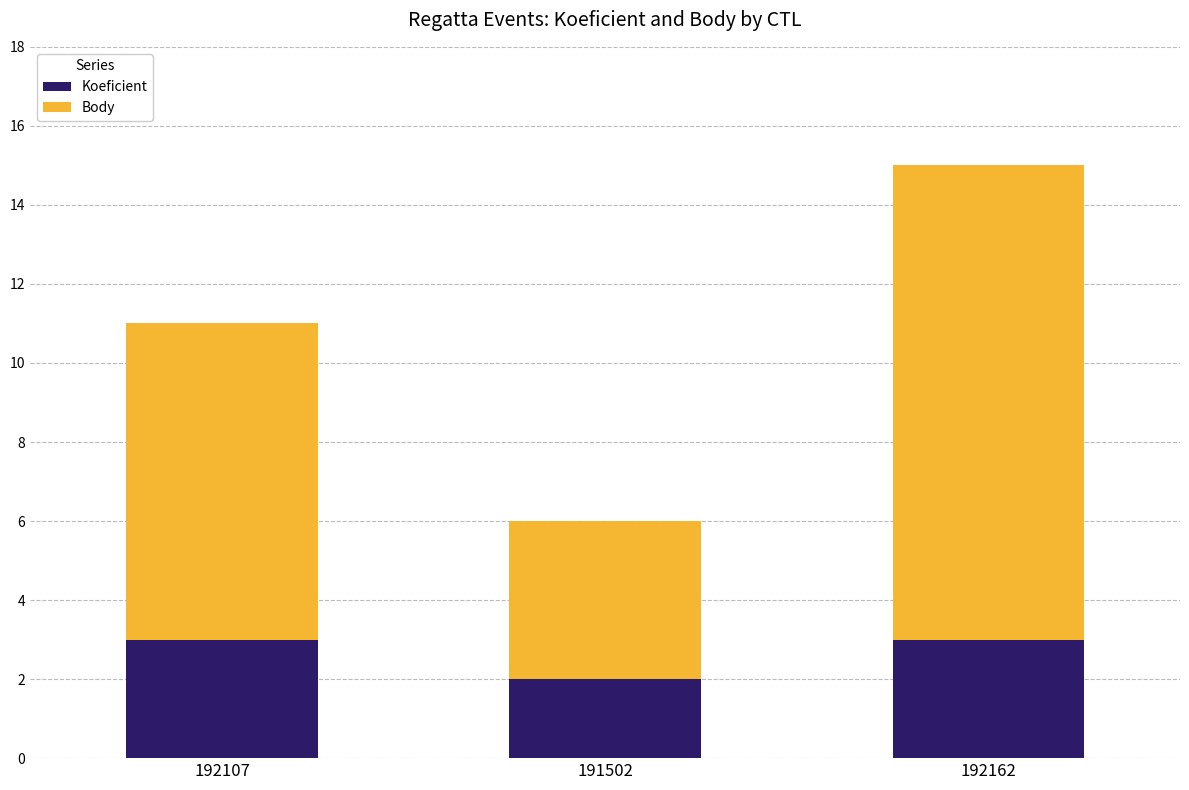

Reading left to right, what are the values for Koeficient?

192107=3	191502=2	192162=3